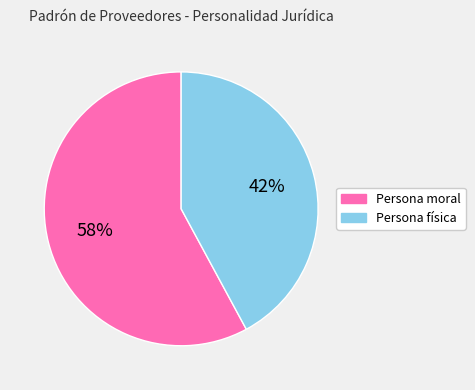

Which has a higher value, Persona física or Persona moral?

Persona moral